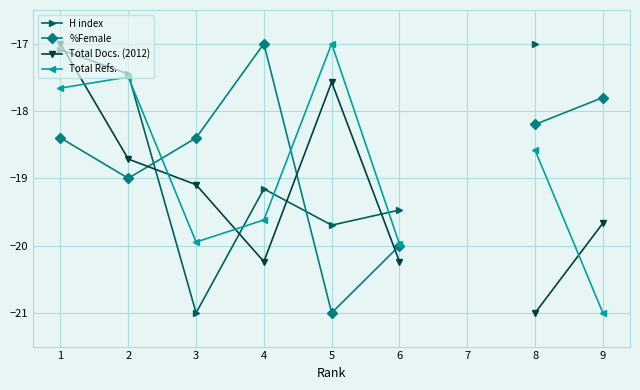

Which category has the highest value in the H index series?

8